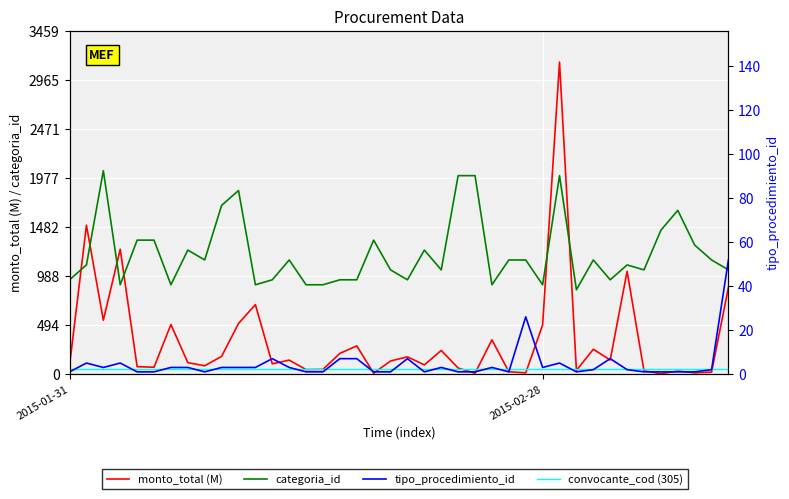

What is the sum of all tipo_procedimiento_id values?

181.0